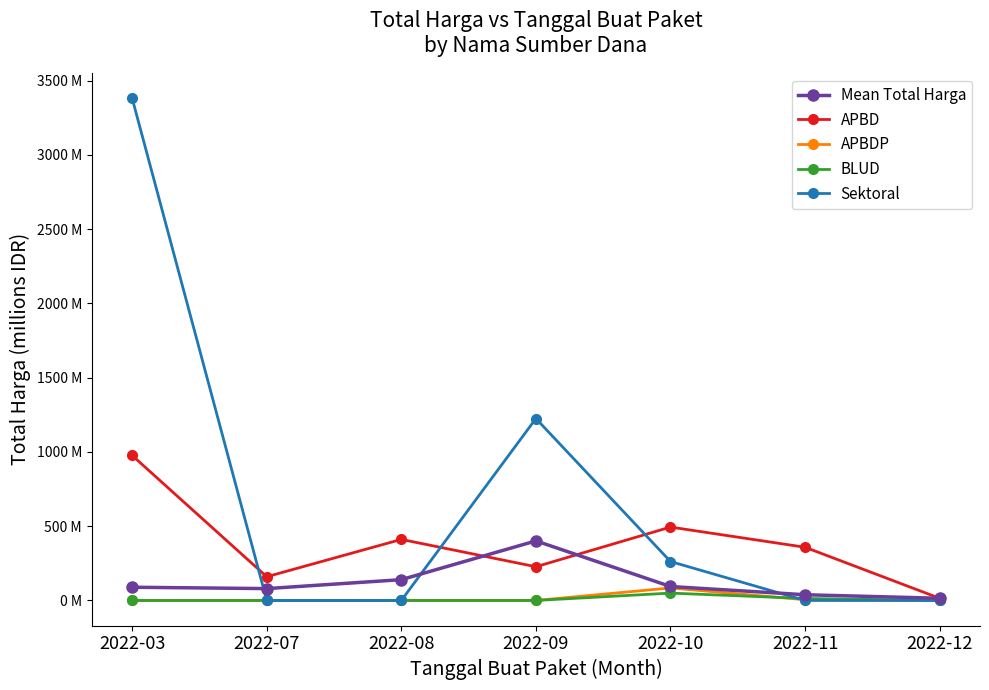

True or false: APBD and Sektoral cross at least once.

True